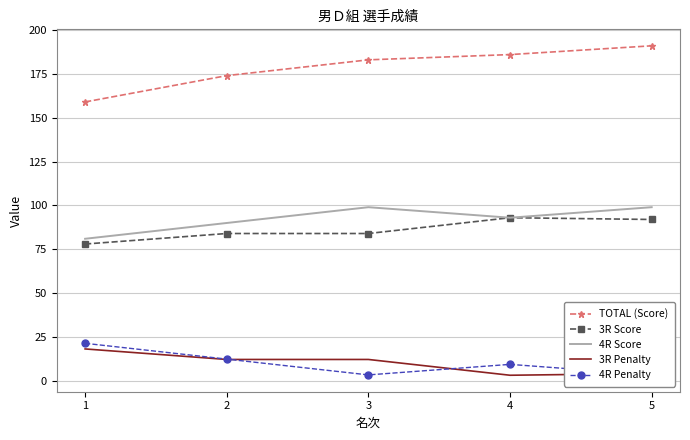

Which series changed the most between 1 and 2?

TOTAL (Score)